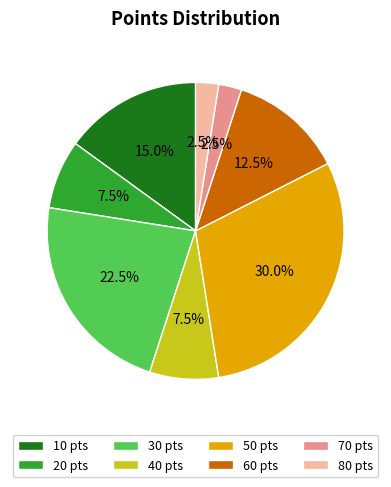

Between 30 pts and 20 pts, which is larger?

30 pts